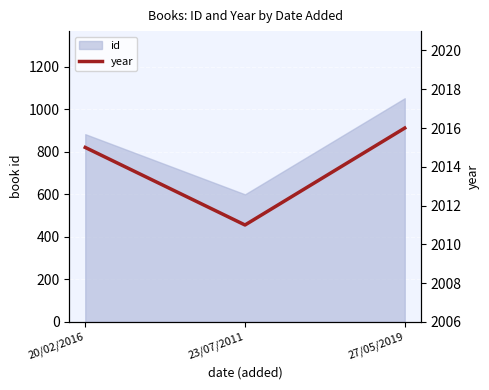

List the labels in order of value, smallest first.

23/07/2011, 20/02/2016, 27/05/2019